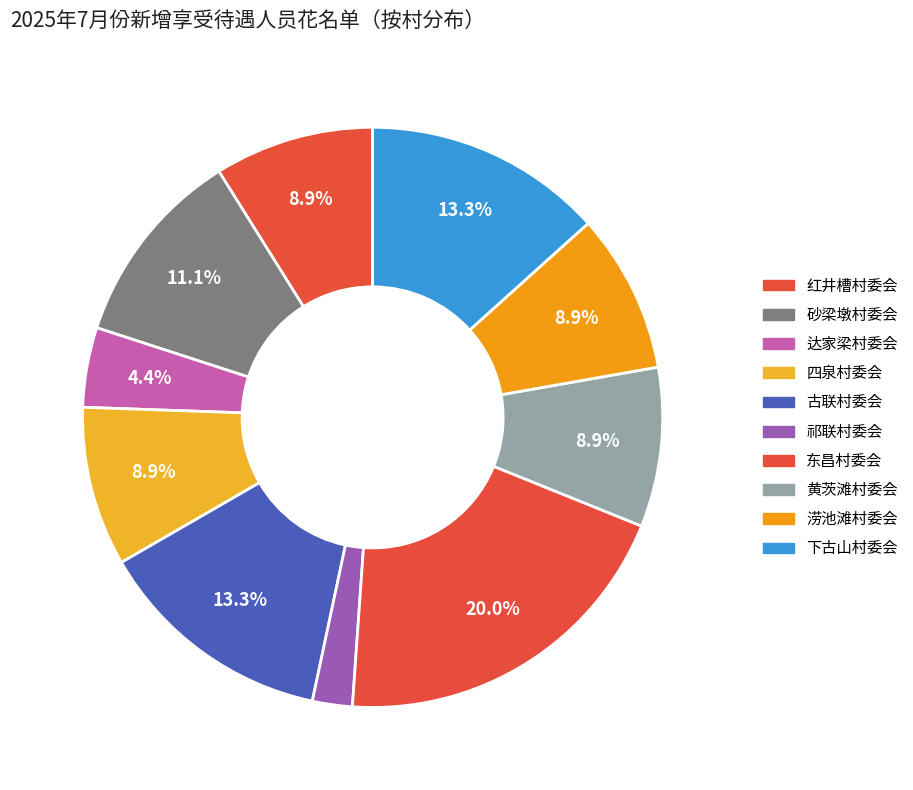

To the nearest percent, what is the combined percentage of 红井槽村委会 and 达家梁村委会?

13%